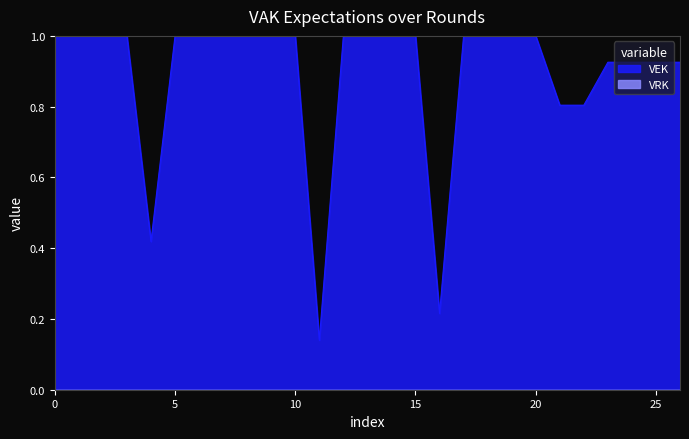

Which series has the widest spread of values?

VEK